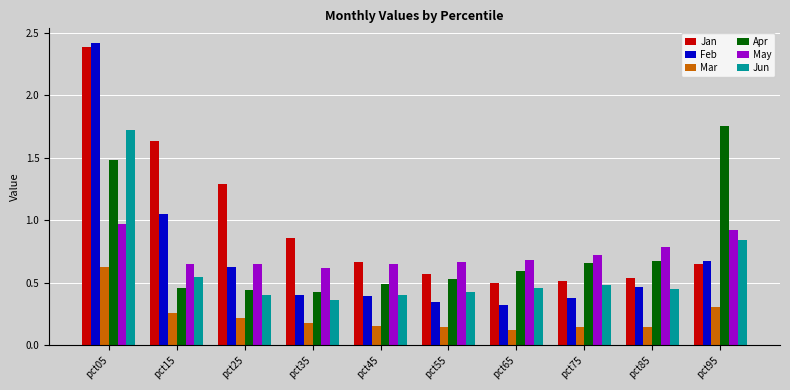

What is the sum of all Feb values?

7.1